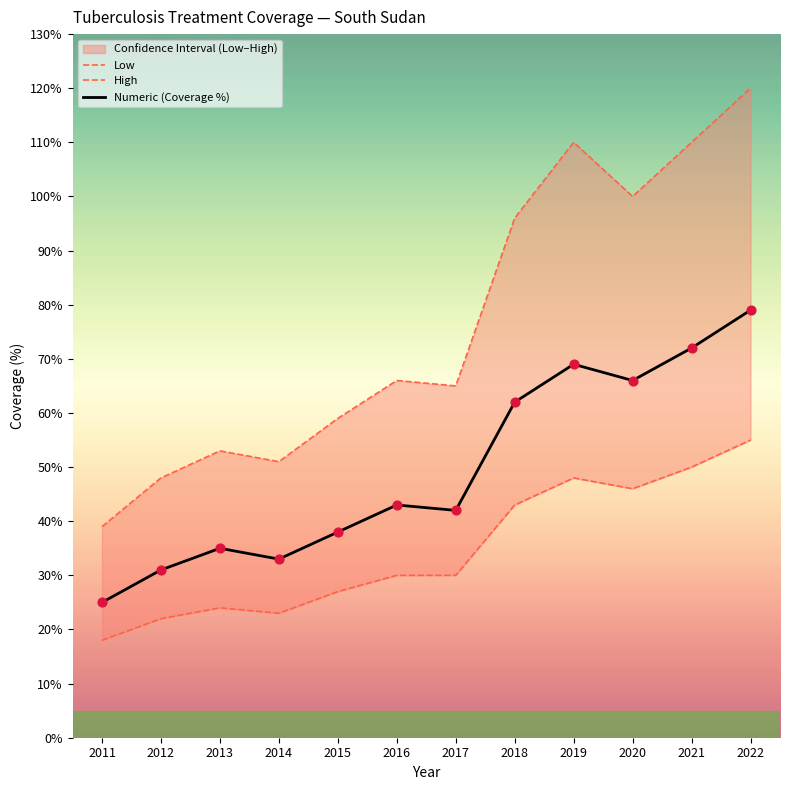

Which series has the largest Y range (max minus min)?

High